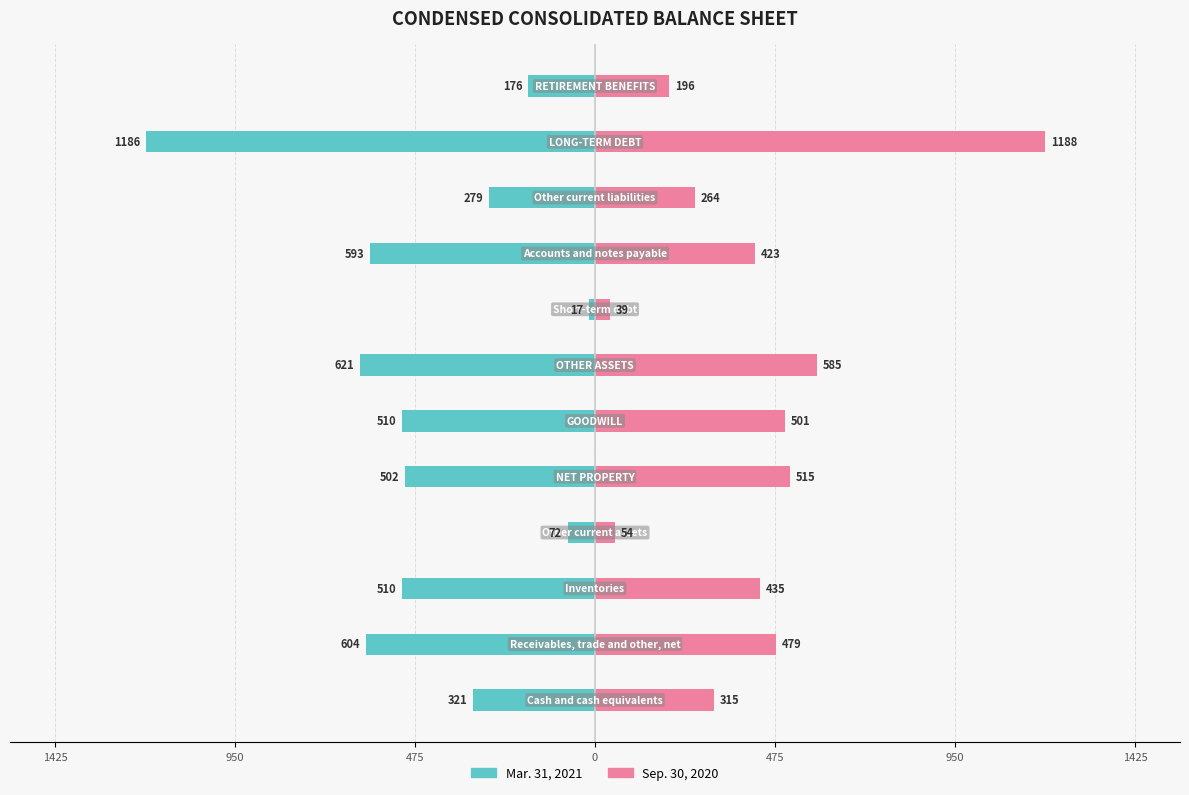

Are the bars horizontal?

Yes